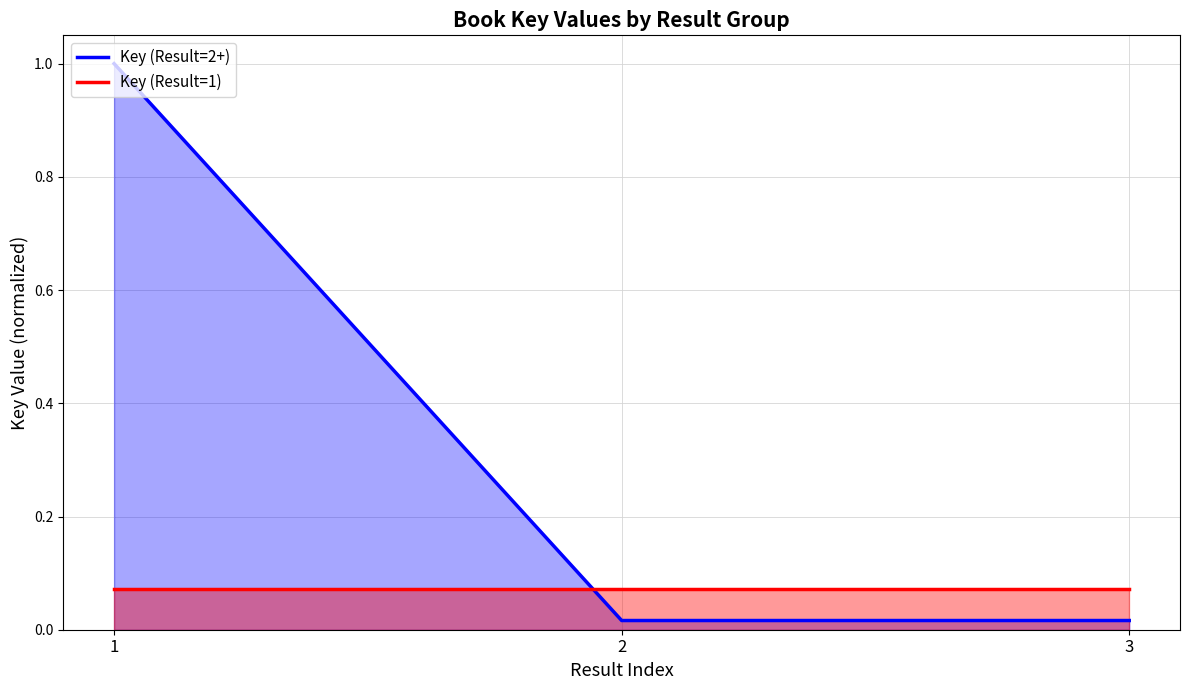

What are all the series names shown in the legend?

Key (Result=2+), Key (Result=1)